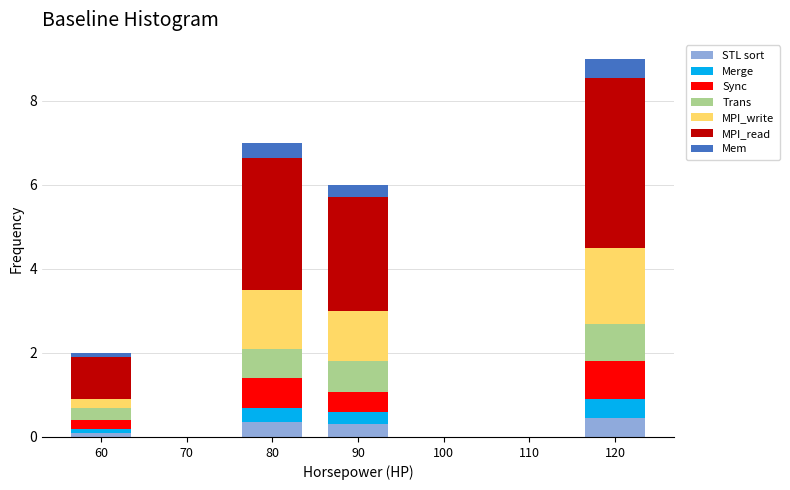

What is the total value across all series at 120?

9.0